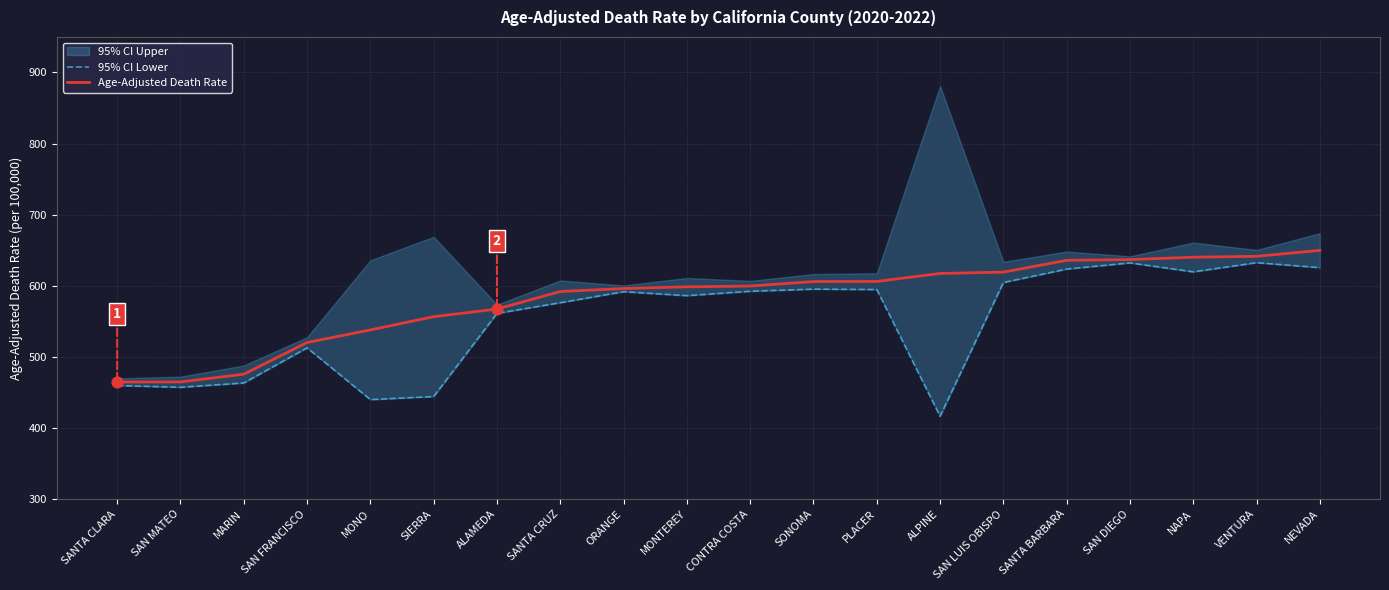

Which series contains the lowest Y value?

95% CI Lower